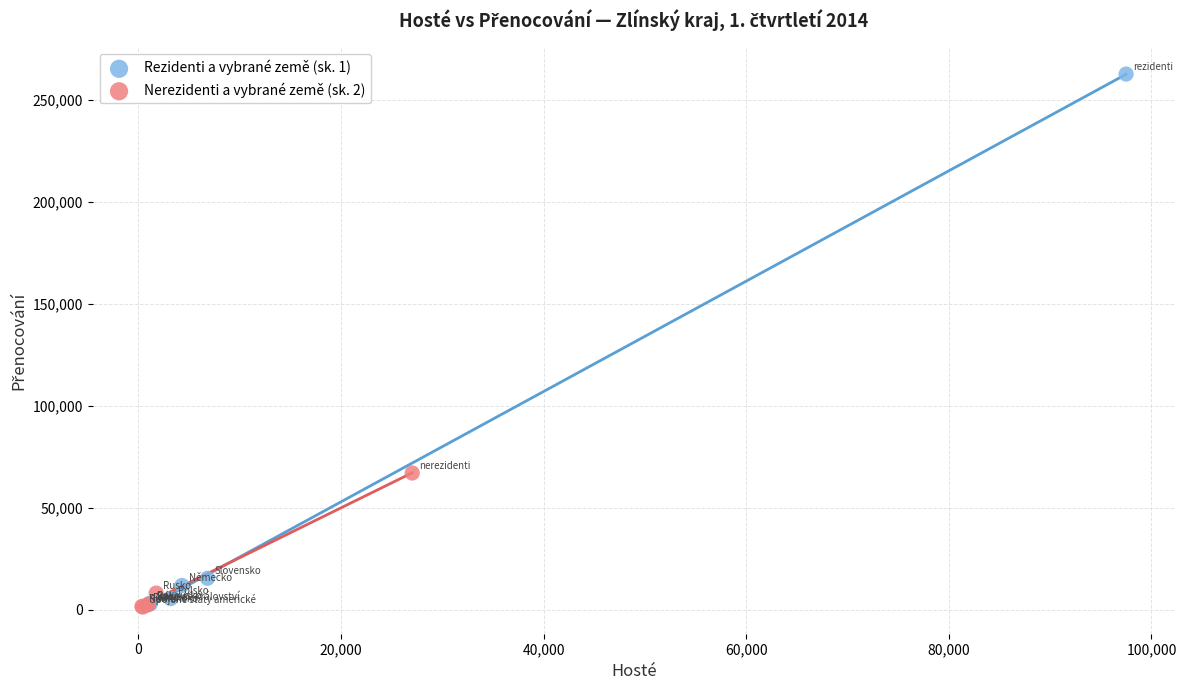

What are all the series names shown in the legend?

Rezidenti a vybrané země (sk. 1), Nerezidenti a vybrané země (sk. 2)